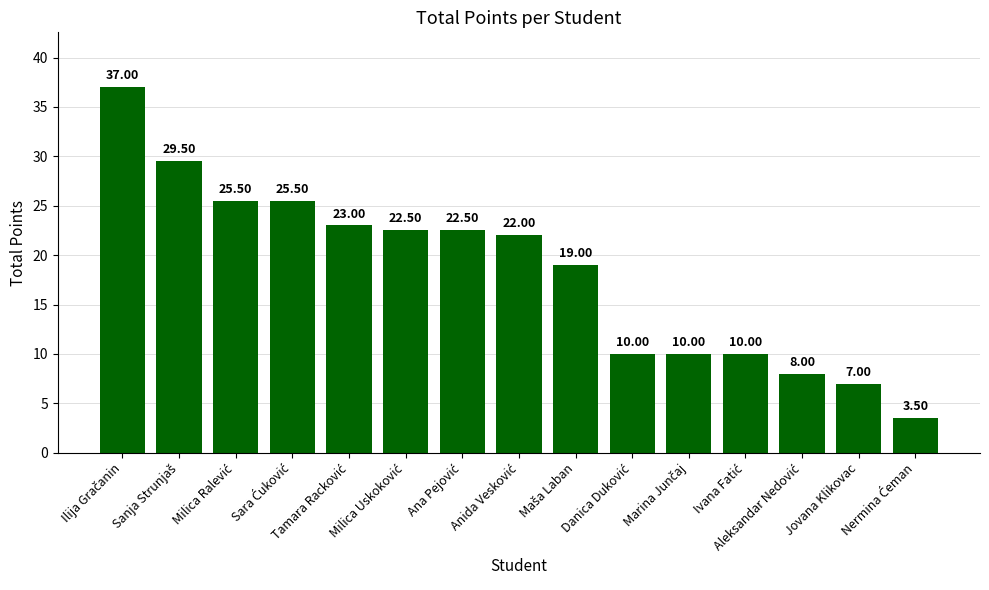

How many bars are there in total?

15